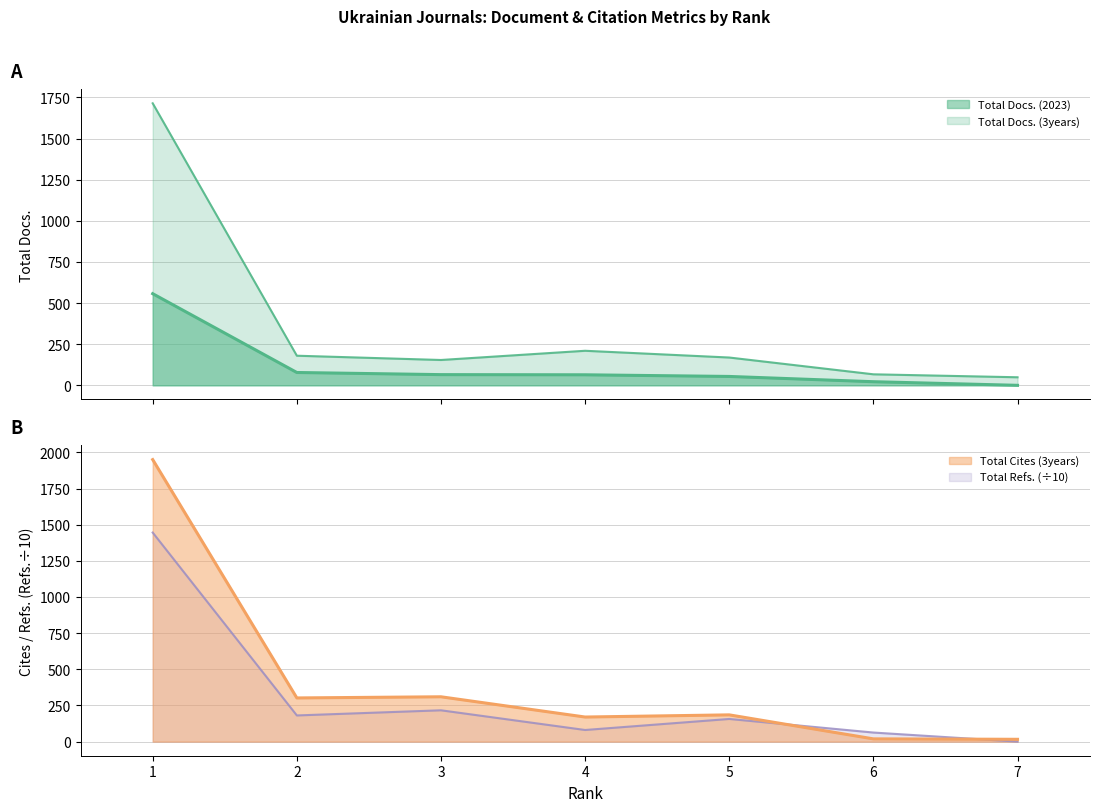

At which category does Total Docs. (3years) reach its first local valley?

3